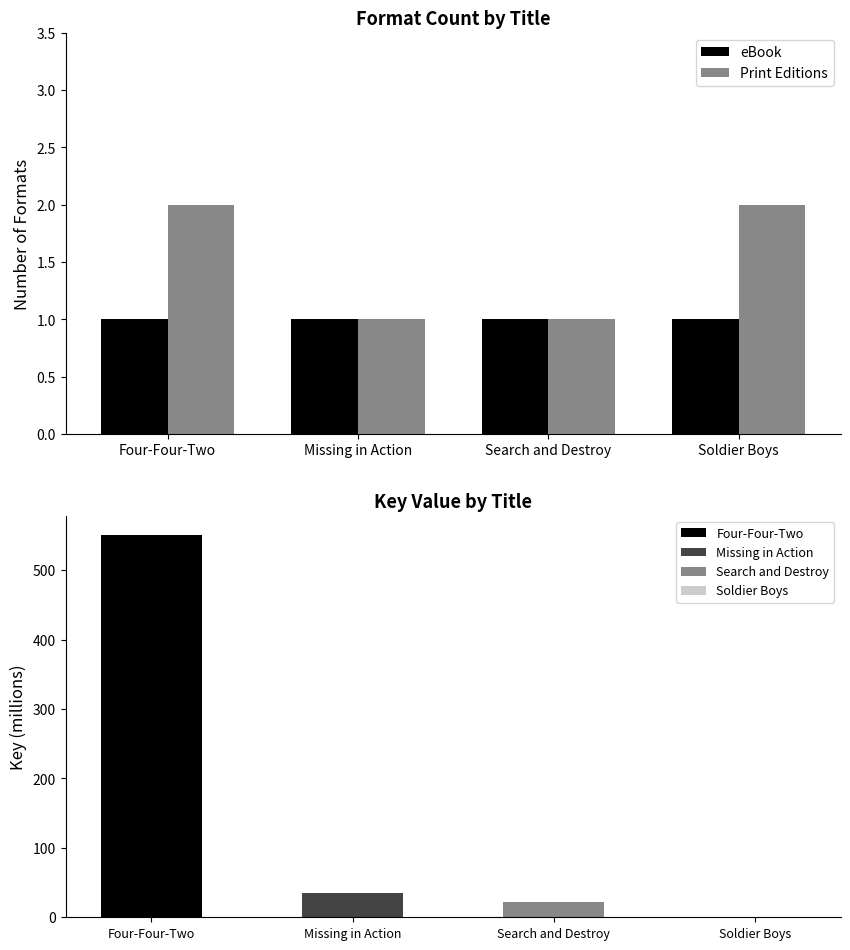

Are the bars horizontal?

No